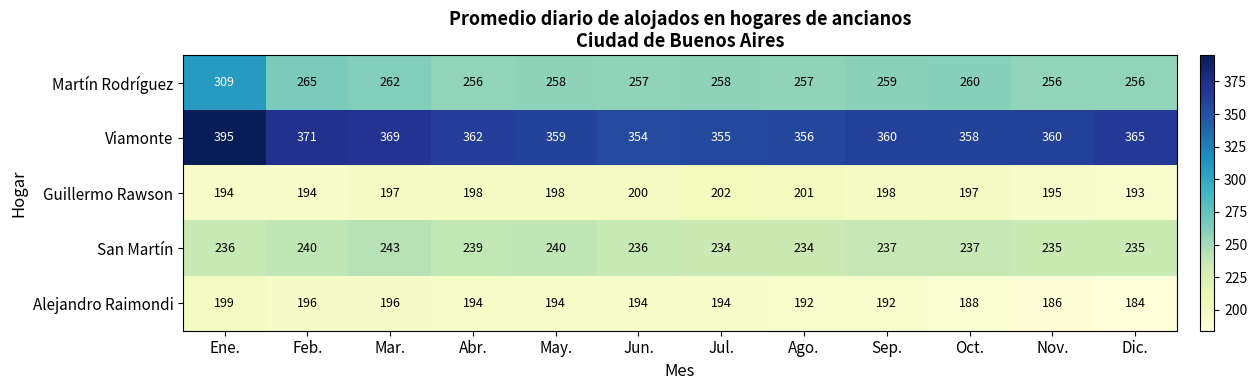

Is the value of San Martín at Jun. greater than the value of Alejandro Raimondi at Nov.?

Yes